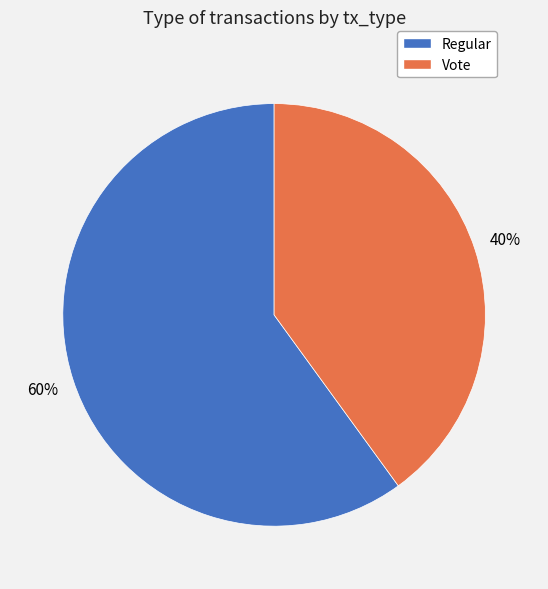

Is the sum of Vote and Regular greater than half?

Yes